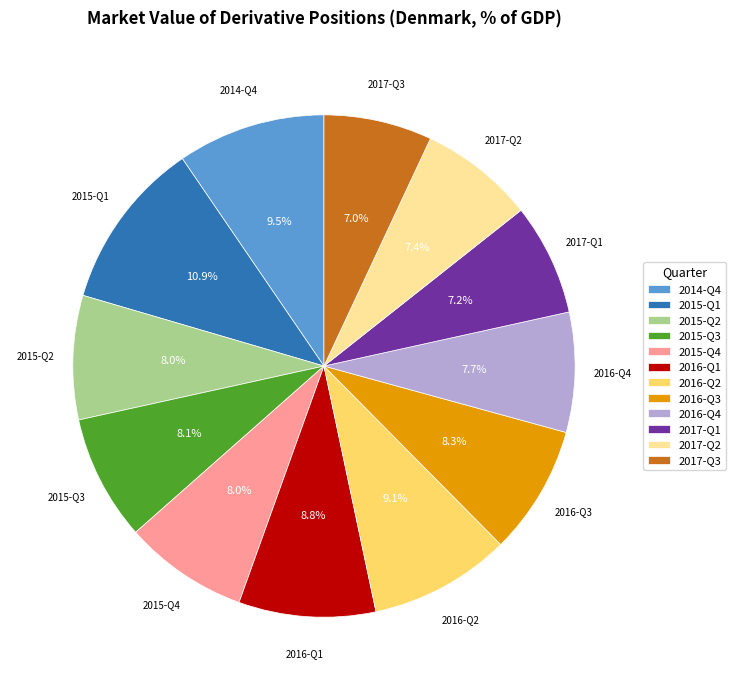

Is there a majority slice in this chart?

No